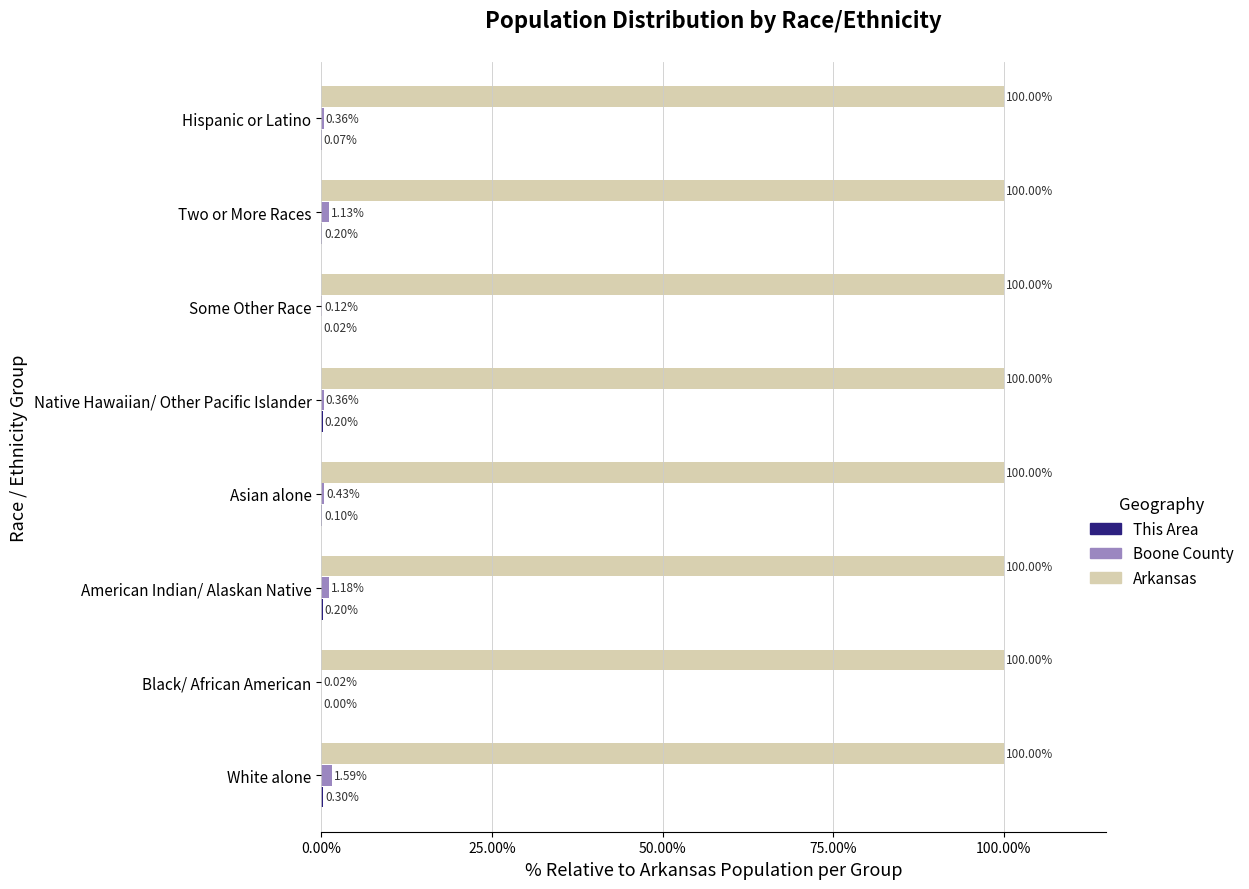

Is the value of Boone County at Some Other Race greater than the value of Arkansas at Some Other Race?

No